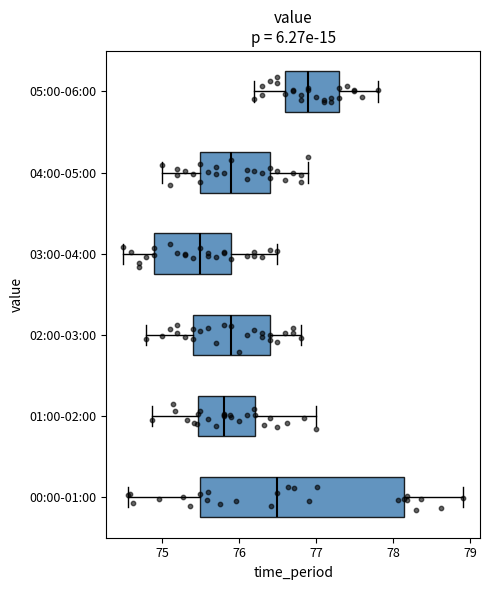

Reading bottom to top, transcribe this box plot: for each box, give where its median line is, the range the box spans, and where its two whiskers end, as read against the x-axis. The values are not printed on the chart, so give them approximately, as read against the axis.

00:00-01:00: median 76.5, box 75.5 to 78.1, whiskers 74.6 to 78.9
01:00-02:00: median 75.8, box 75.5 to 76.2, whiskers 74.9 to 77.0
02:00-03:00: median 75.9, box 75.4 to 76.4, whiskers 74.8 to 76.8
03:00-04:00: median 75.5, box 74.9 to 75.9, whiskers 74.5 to 76.5
04:00-05:00: median 75.9, box 75.5 to 76.4, whiskers 75.0 to 76.9
05:00-06:00: median 76.9, box 76.6 to 77.3, whiskers 76.2 to 77.8